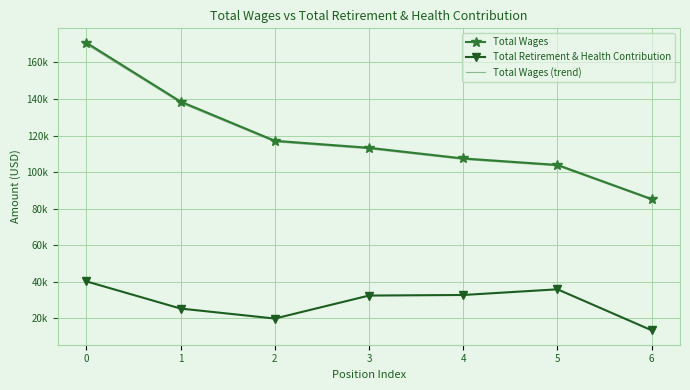

True or false: Total Retirement & Health Contribution and Total Wages intersect in this chart.

False